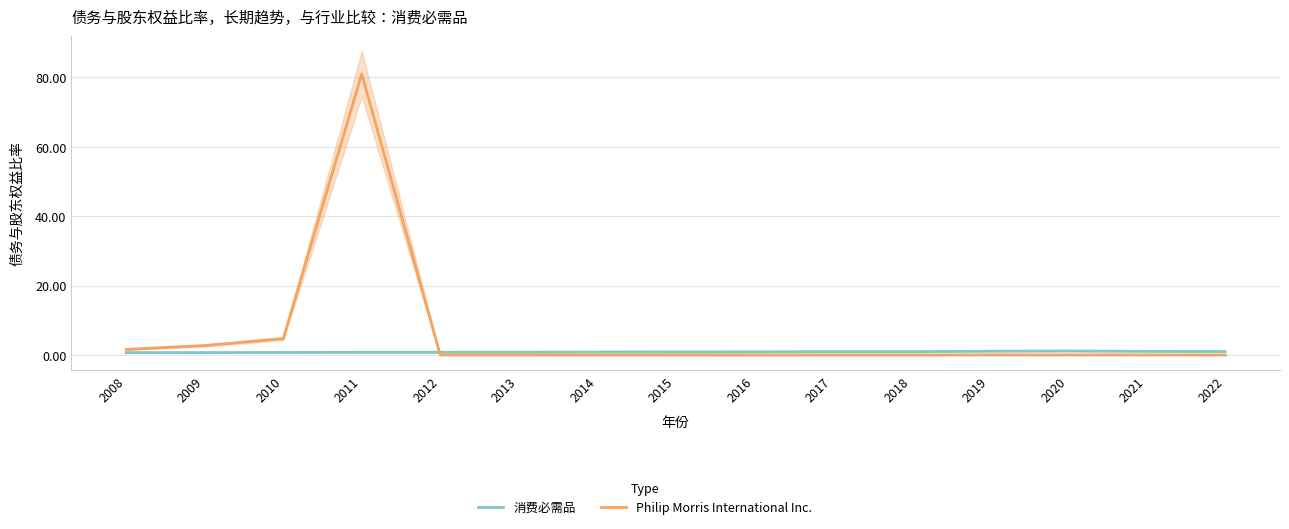

What is the difference between the second highest and minimum values in the 消费必需品 series?

0.4